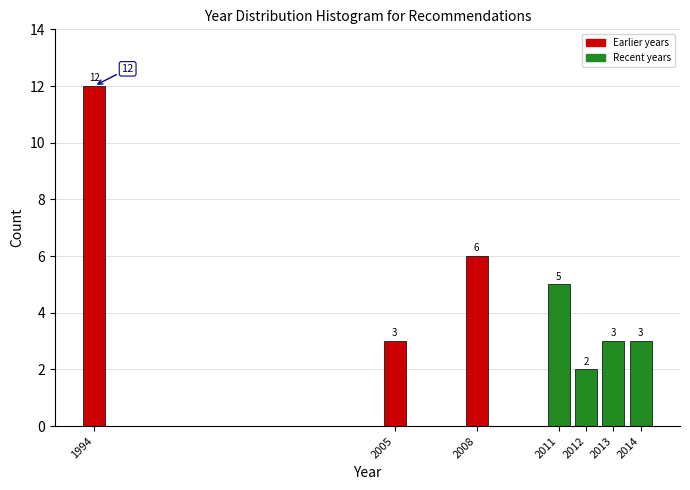

Reading right to left, list all the values displayed in this chart.

3	3	2	5	6	3	12